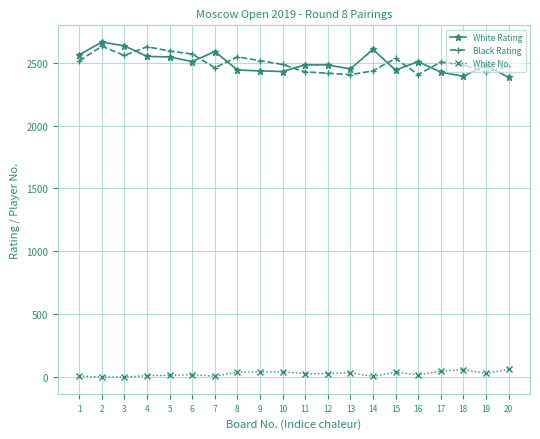

What is the highest value of the White No. series?

63